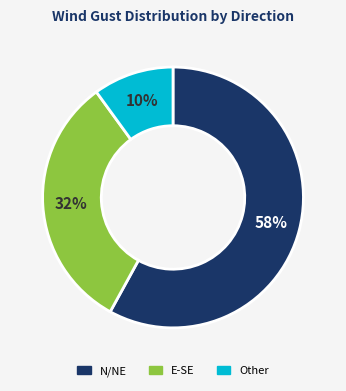

Between E-SE and N/NE, which is larger?

N/NE